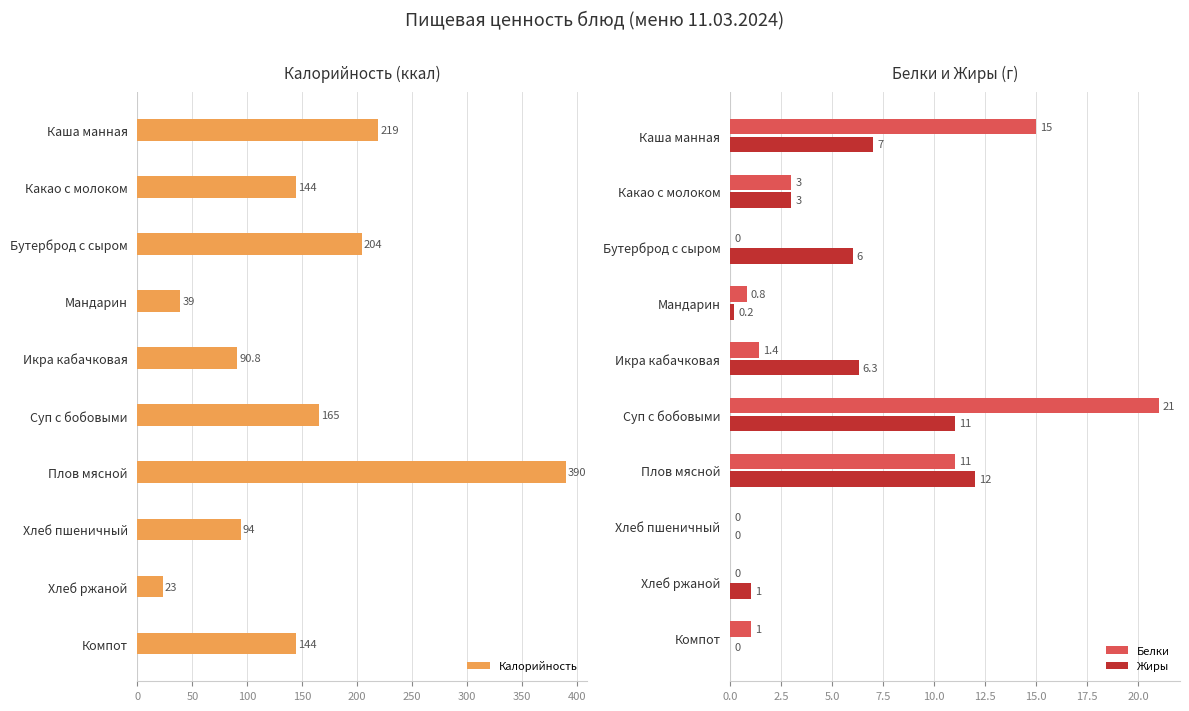

How many bars are there in total?

30